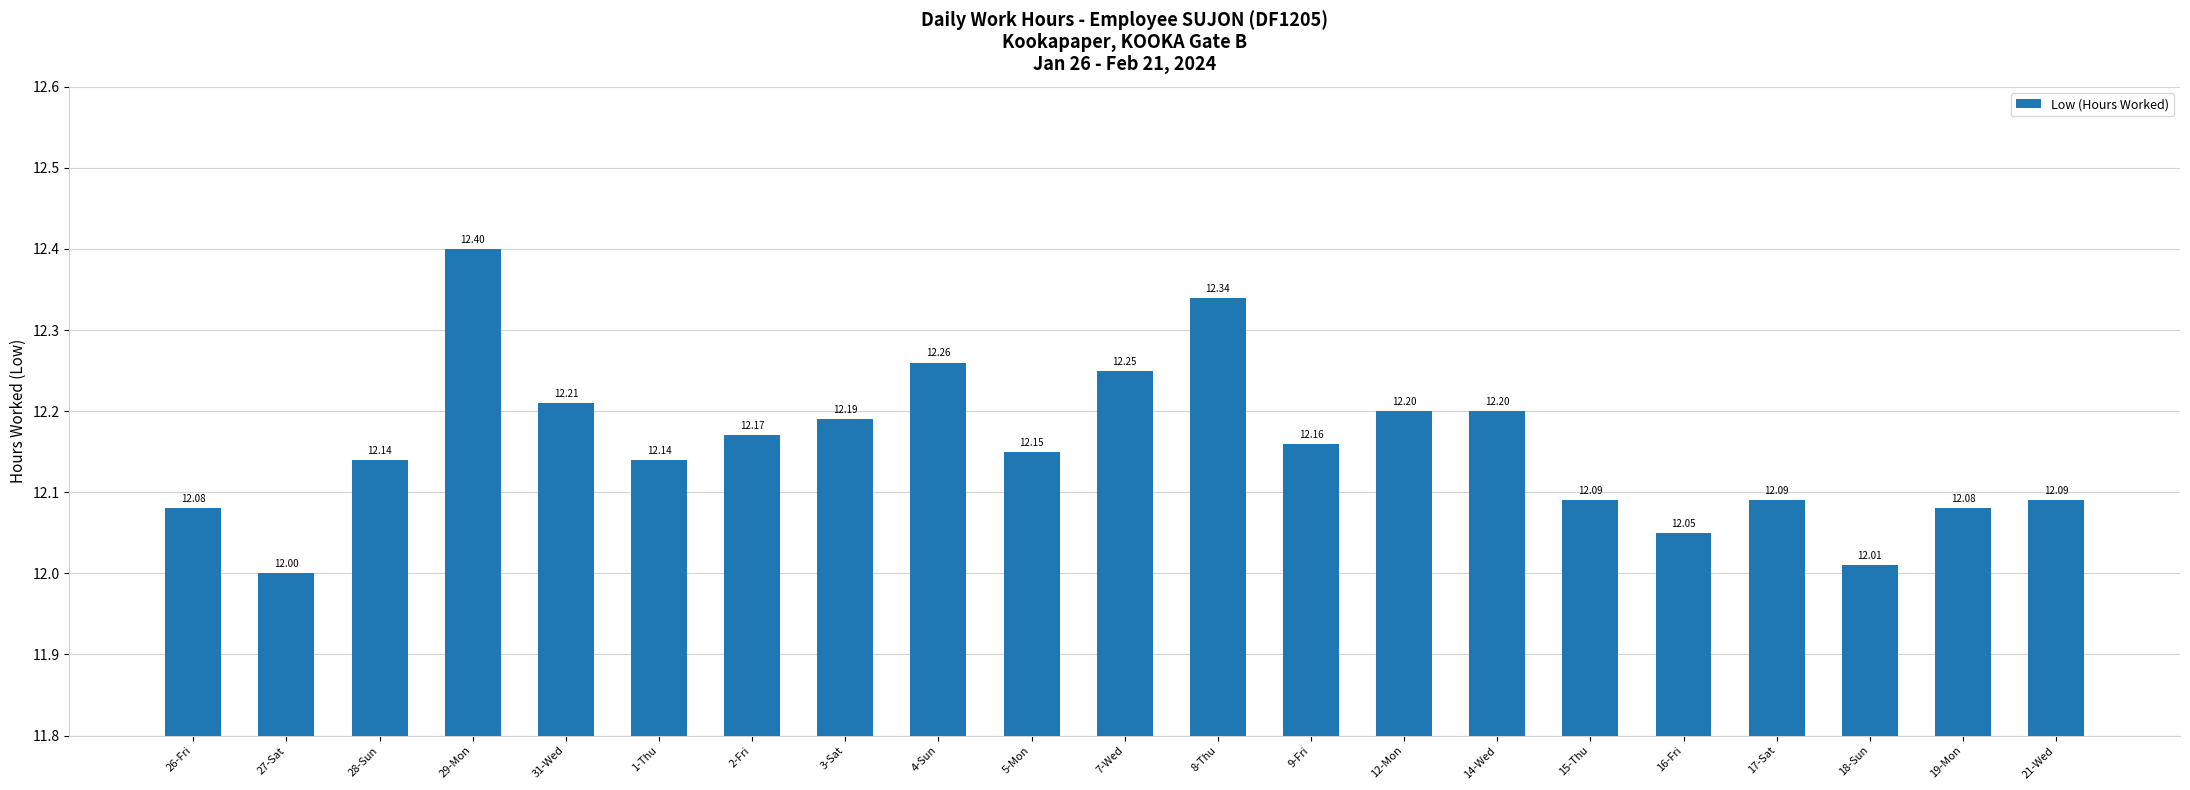

What is the difference between the second highest and second lowest values?

0.3